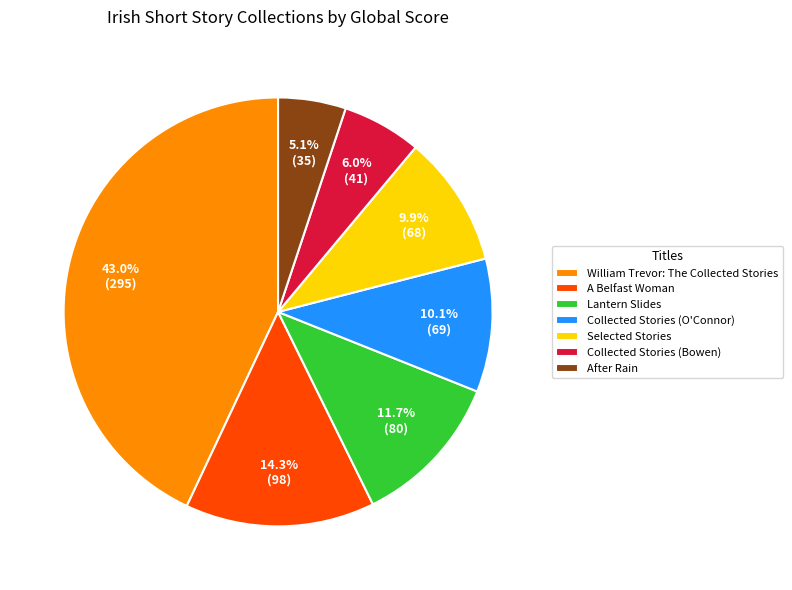

Which category has the biggest portion of the pie?

William Trevor: The Collected Stories